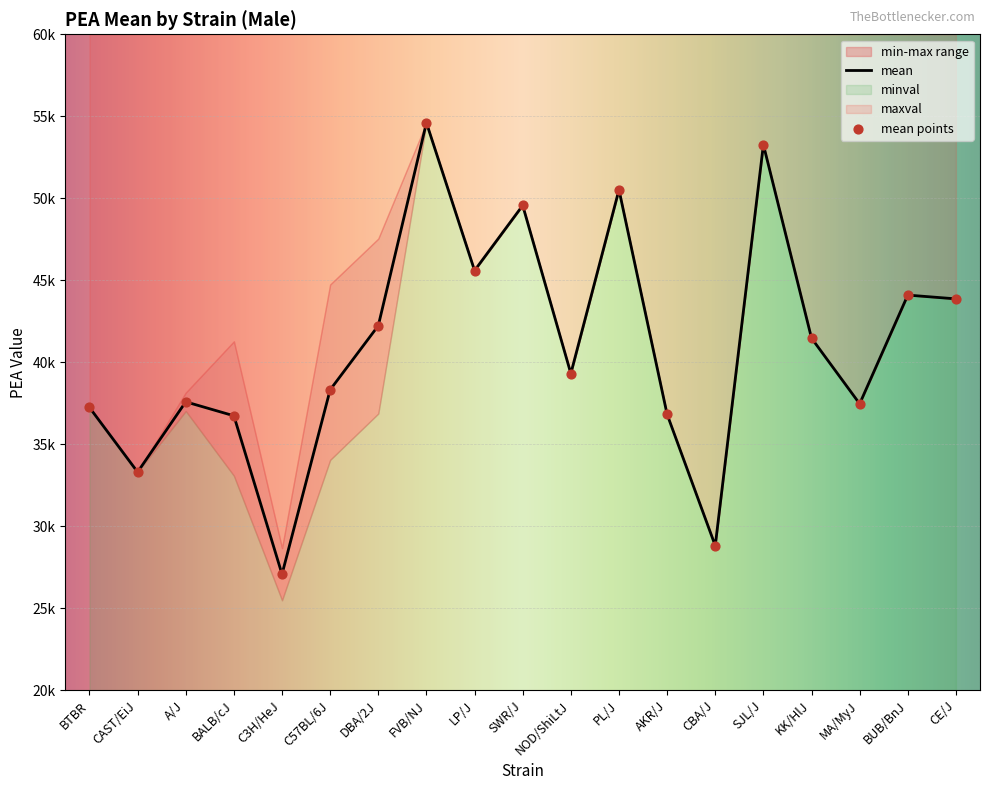

Which series has the widest spread of Y values?

minval